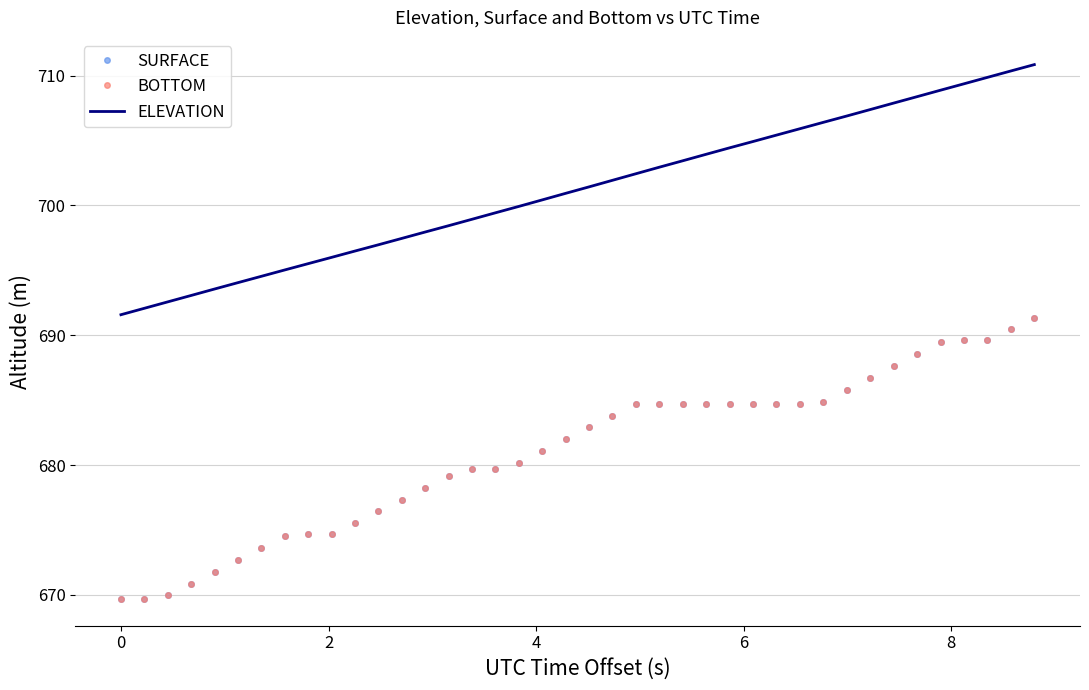

At how many categories does at least one series exceed 695?

33